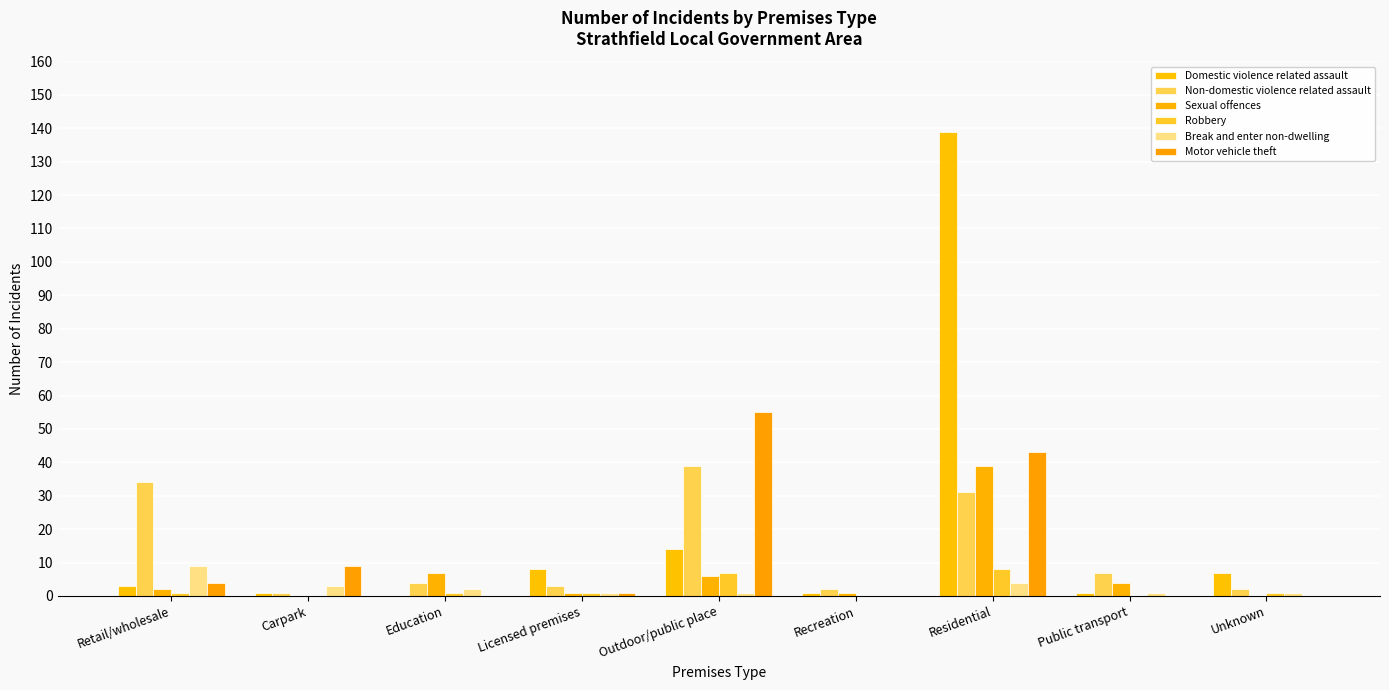

What are all the series names shown in the legend?

Domestic violence related assault, Non-domestic violence related assault, Sexual offences, Robbery, Break and enter non-dwelling, Motor vehicle theft